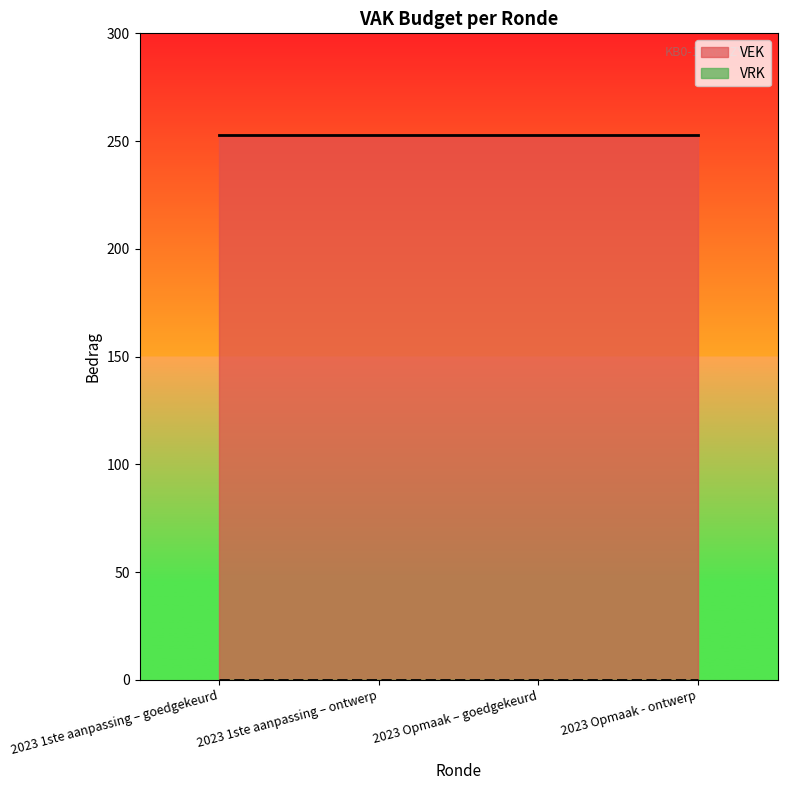

True or false: VEK and VRK intersect in this chart.

False